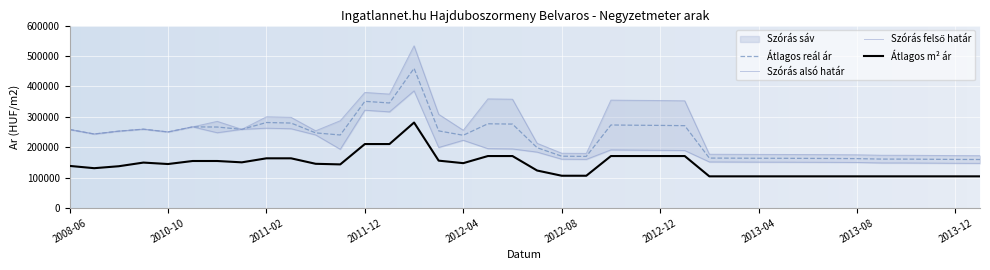

Between 2014-01 and 2008-06, which is larger?

2008-06